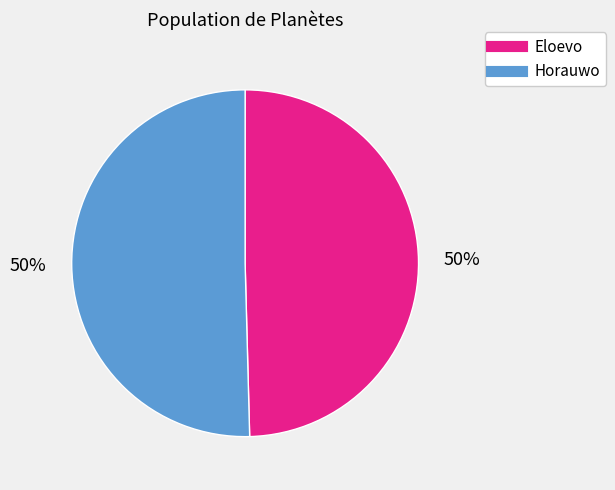

To the nearest percent, what is the combined percentage of Horauwo and Eloevo?

100%